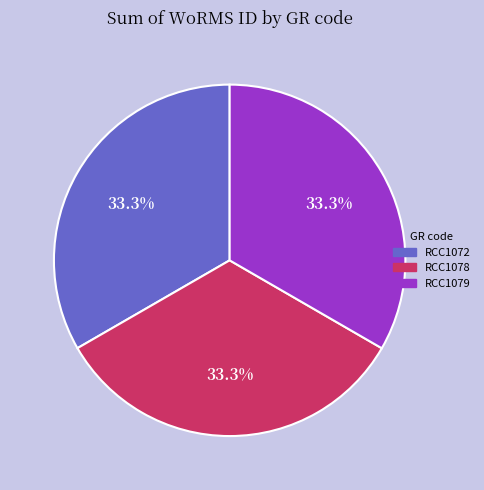

How many slices are in this pie chart?

3